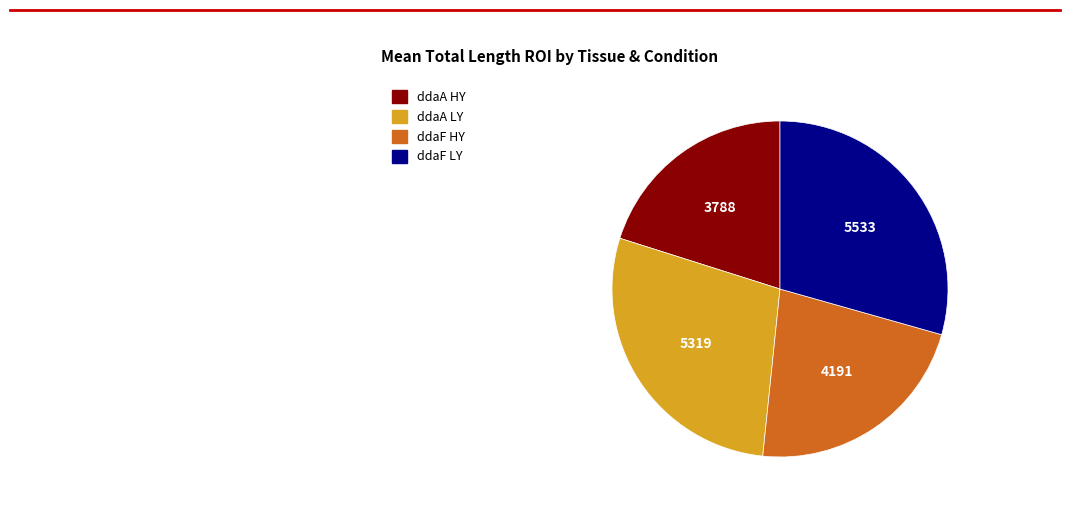

Do ddaF HY and ddaA LY together represent more than half of the pie?

Yes